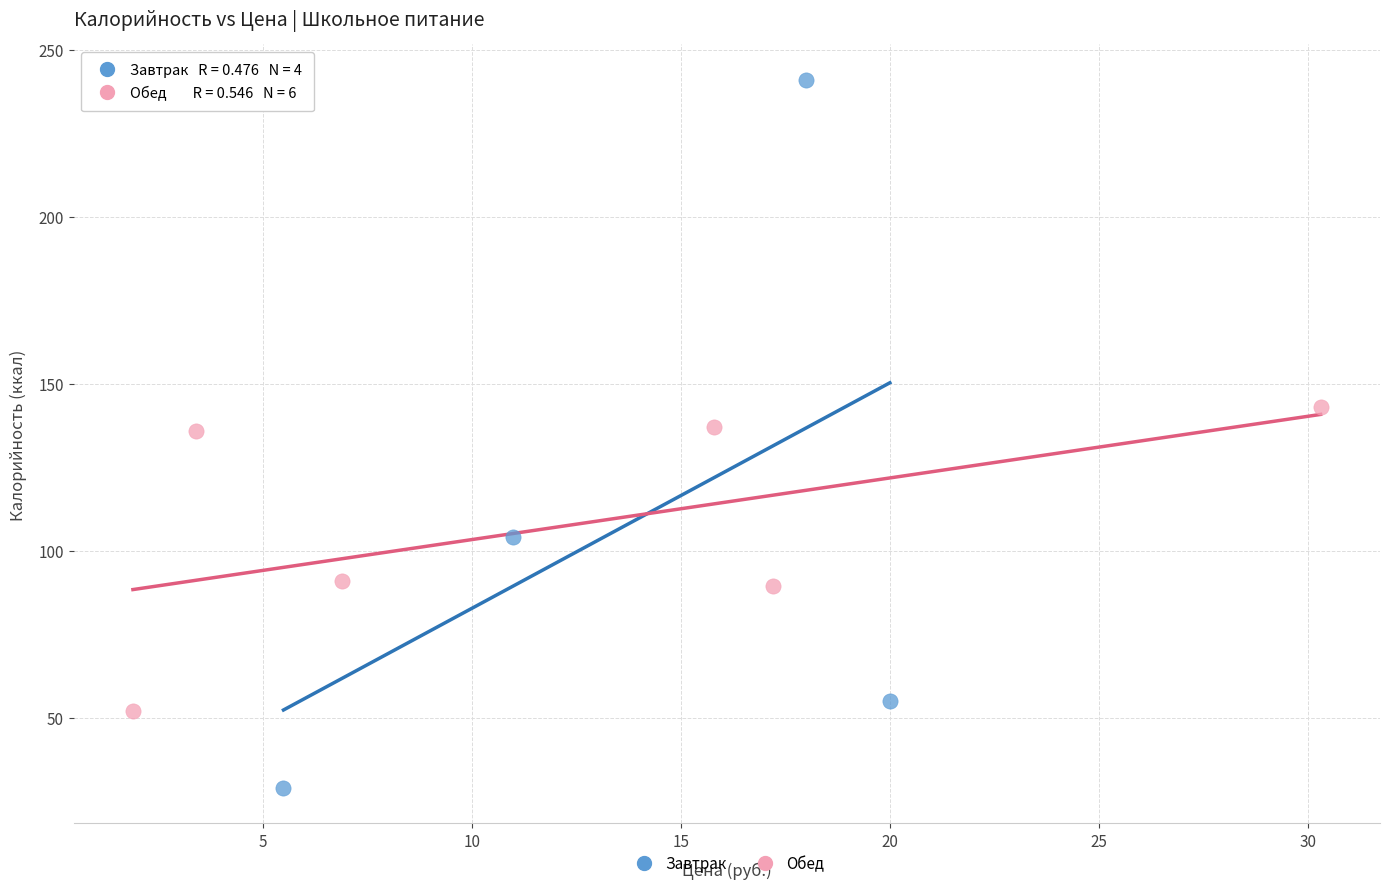

Which series has the largest Y range (max minus min)?

Завтрак